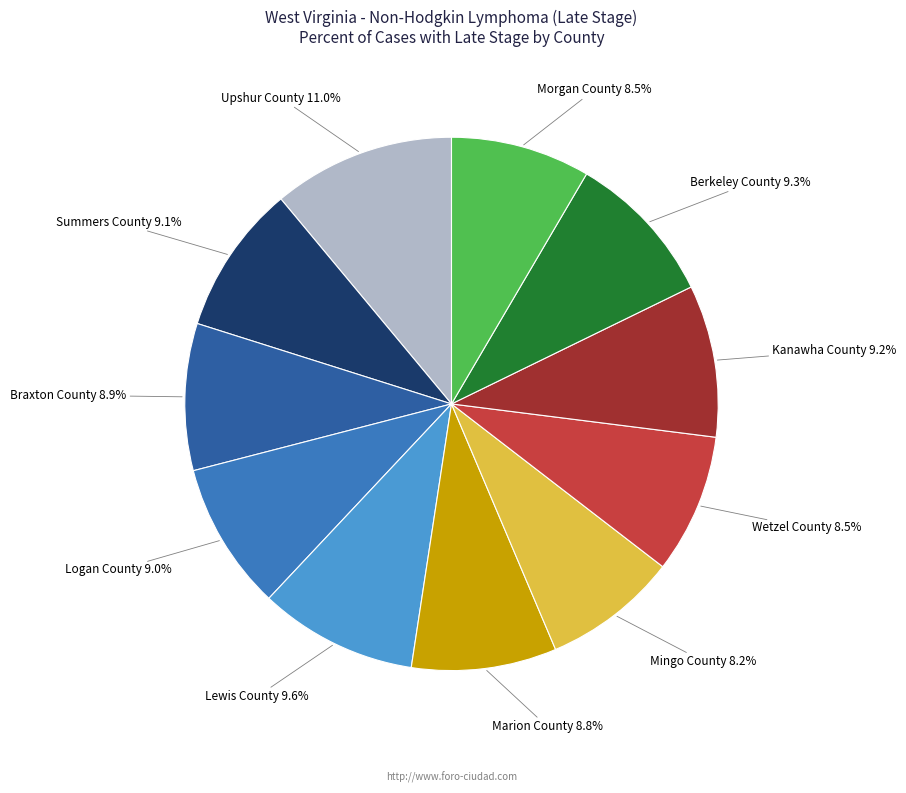

Does any single category account for the majority?

No